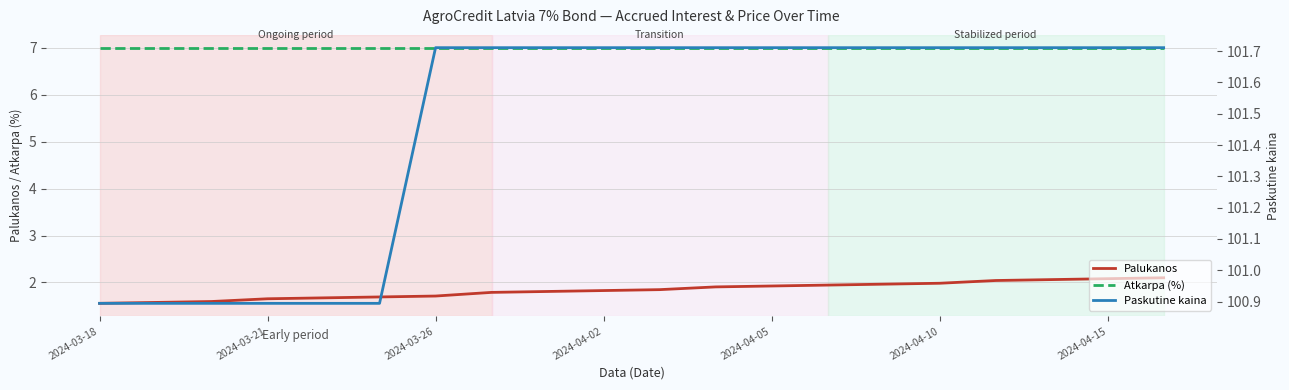

Which series has the largest total across all categories?

Paskutine kaina